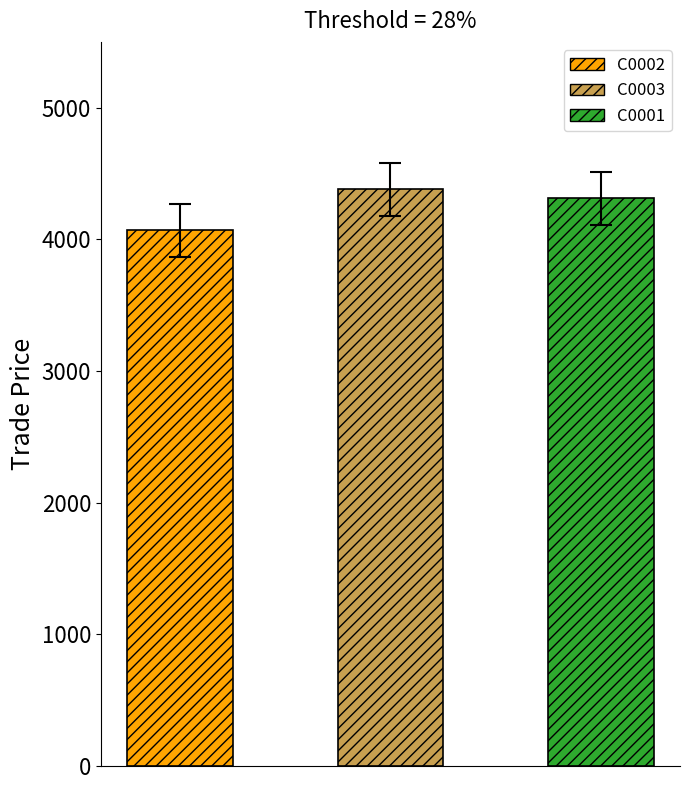

Are the bars grouped side by side (vs. stacked)?

Yes